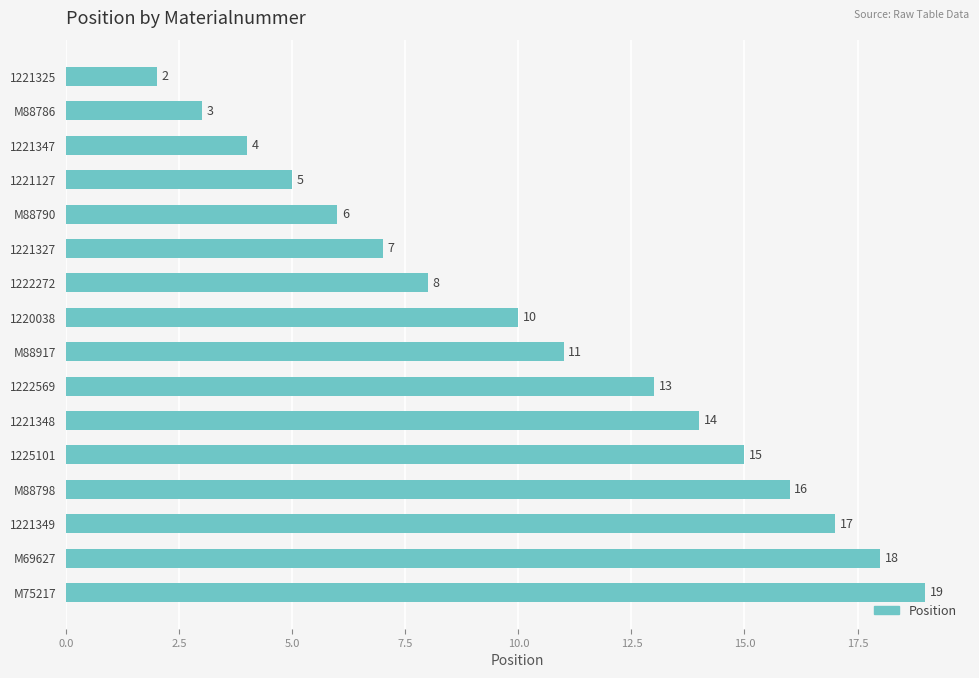

Approximately how many times larger is the value at 1222272 compared to 1221127?

1.6